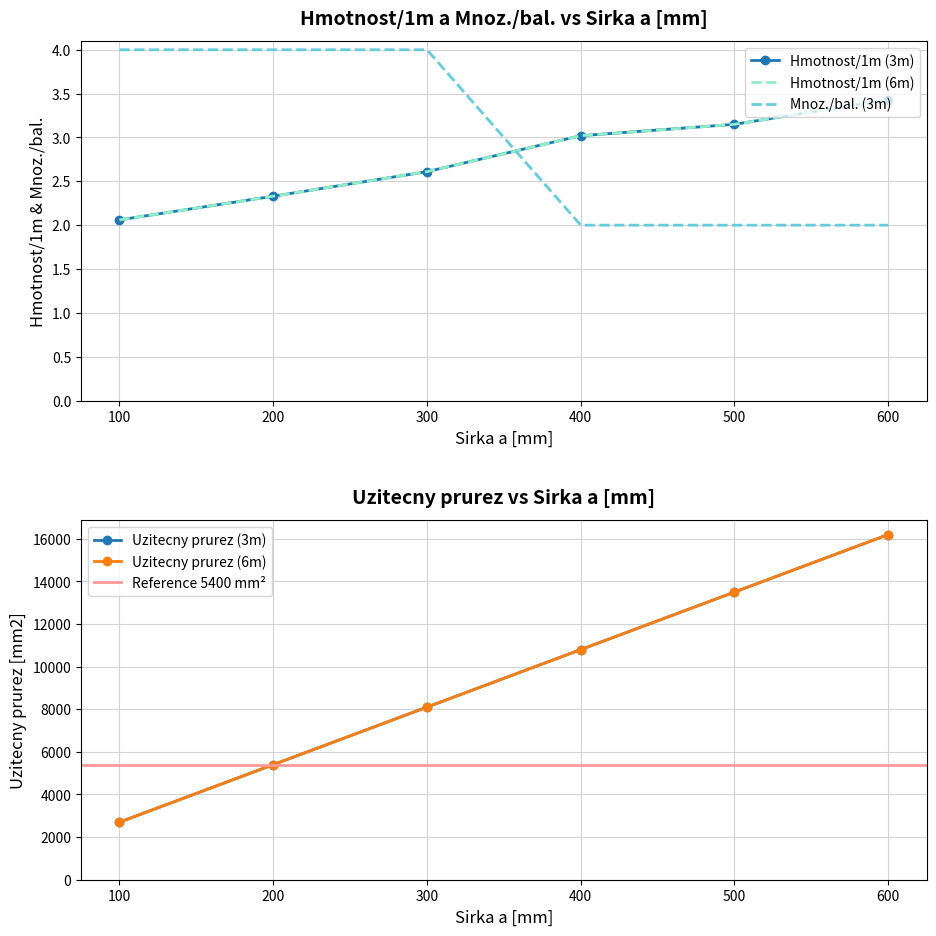

Where is Uzitecny prurez (3m) nearest to the value 9450?

300